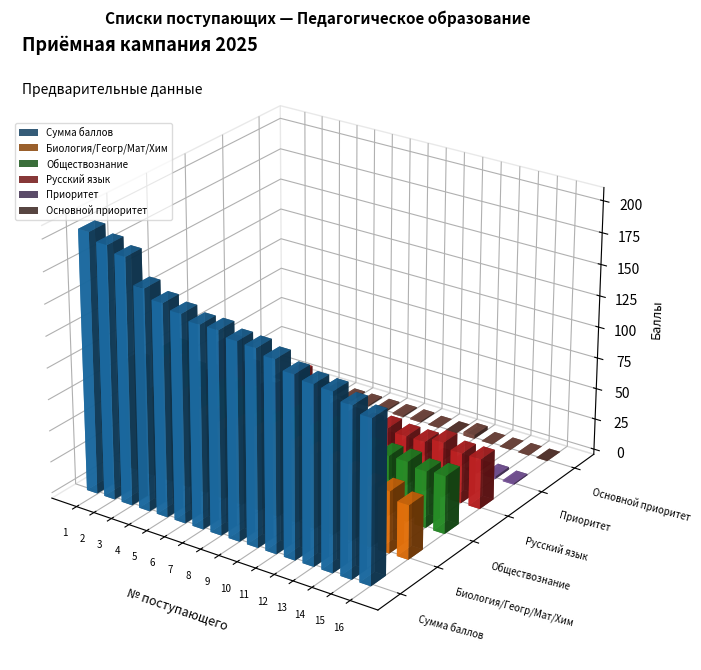

Reading right to left, transcribe all the data shown in this chart.

Сумма баллов: 16=129	15=134	14=140	13=141	12=144	11=151	10=155	9=156	8=160	7=160	6=164	5=168	4=175	3=195	2=200	1=206
Биология/Геогр/Мат/Хим: 16=43	15=49	14=48	13=53	12=56	11=59	10=59	9=68	8=61	7=63	6=56	5=62	4=73	3=95	2=64	1=86
Обществознание: 16=46	15=45	14=48	13=48	12=48	11=50	10=56	9=48	8=57	7=48	6=45	5=60	4=62	3=46	2=66	1=80
Русский язык: 16=40	15=40	14=44	13=40	12=40	11=42	10=40	9=40	8=42	7=49	6=63	5=46	4=40	3=54	2=70	1=40
Приоритет: 16=1	15=2	14=1	13=1	12=1	11=2	10=1	9=1	8=1	7=1	6=1	5=1	4=2	3=2	2=2	1=1
Основной приоритет: 16=0	15=0	14=0	13=0	12=3	11=0	10=0	9=1	8=1	7=1	6=1	5=1	4=2	3=0	2=0	1=1